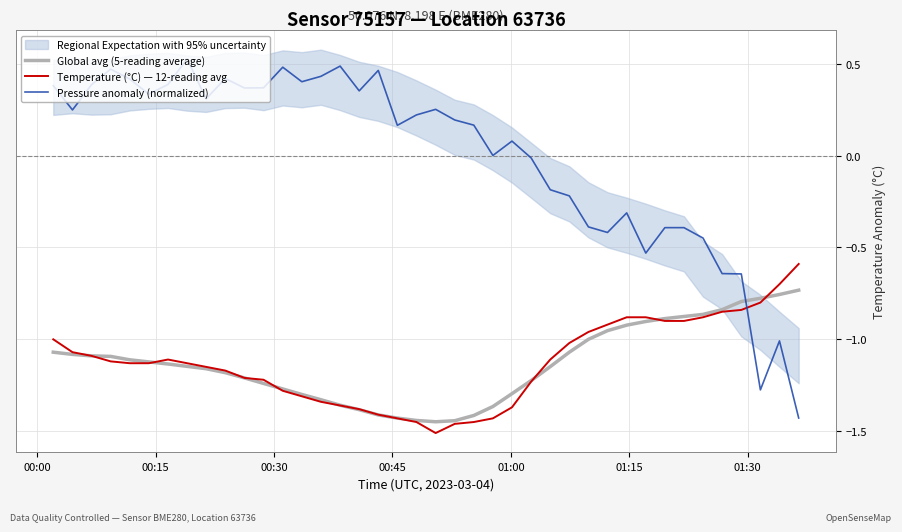

Which series ends up on top after the final intersection of Global avg (5-reading average) and Pressure anomaly (normalized)?

Global avg (5-reading average)